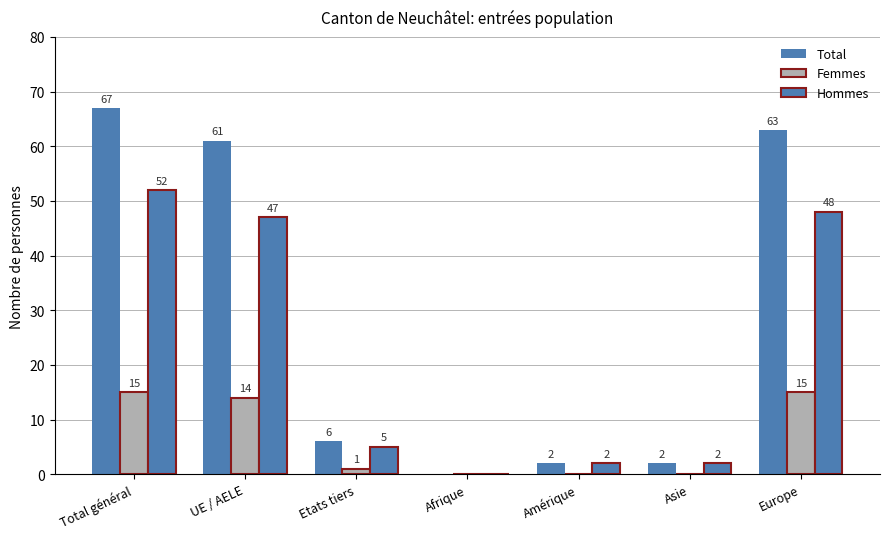

List the series in order of their overall mean, highest first.

Total, Hommes, Femmes